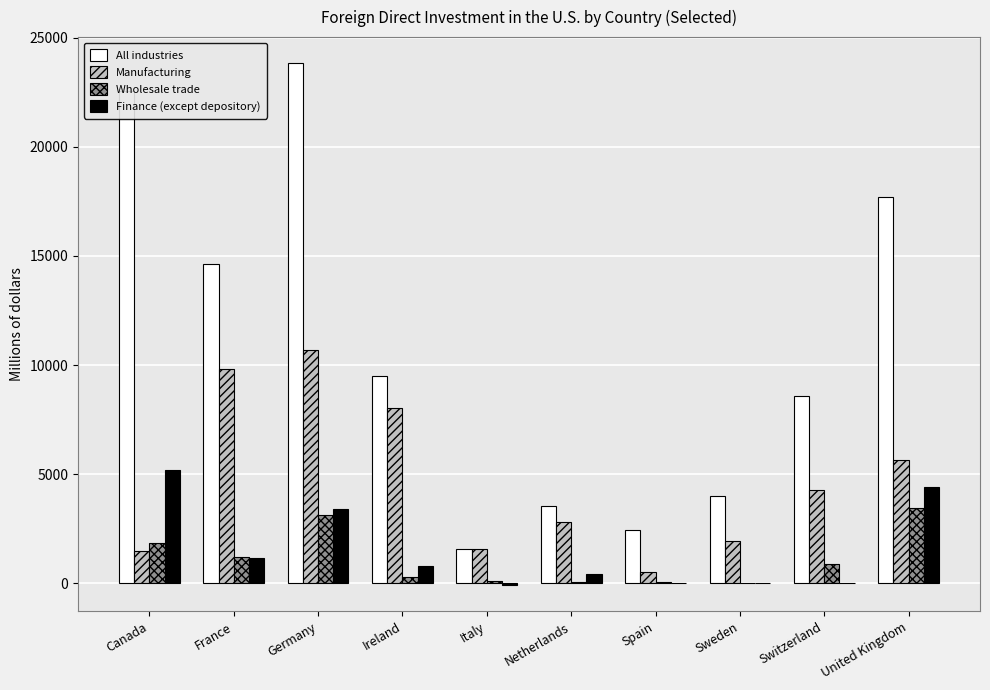

Where does the Manufacturing series first go above 4290?

France